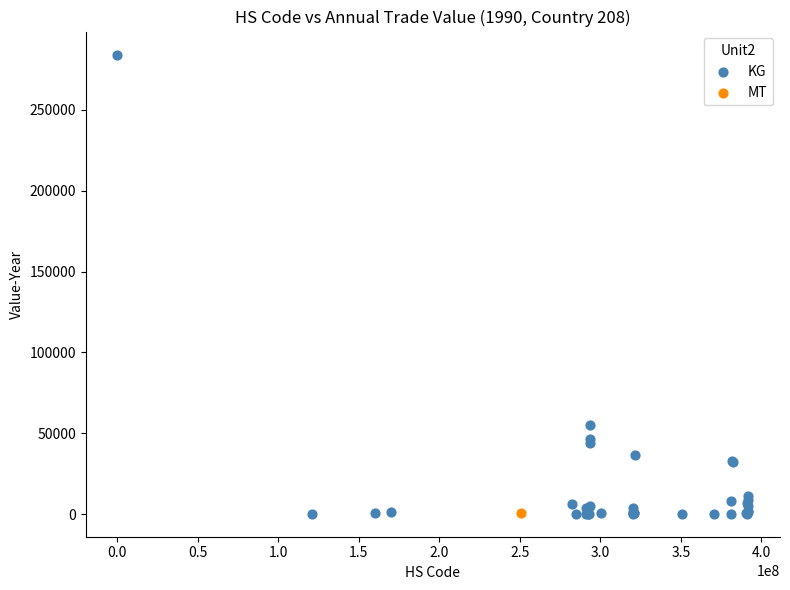

What are all the series names shown in the legend?

KG, MT